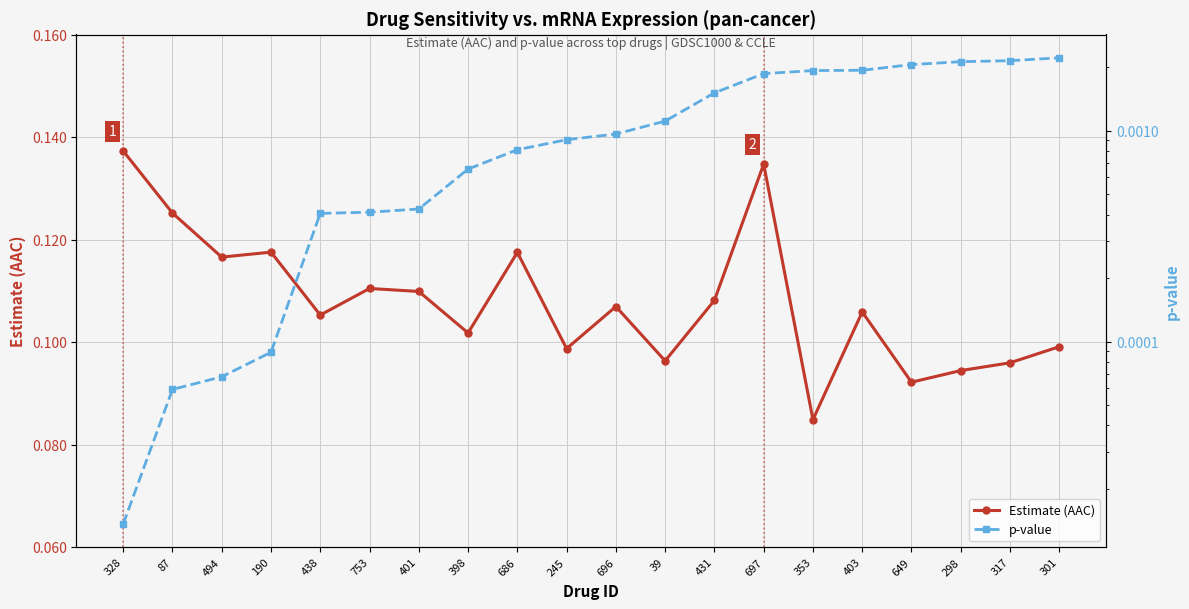

What is the average value of the Estimate (AAC) series?

0.1